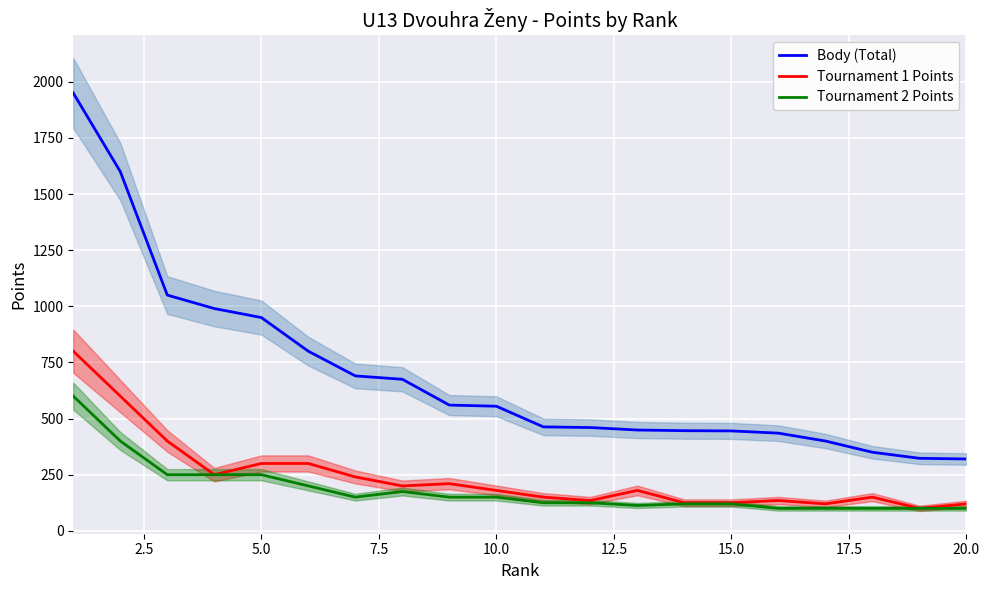

What is the maximum value for Body (Total)?

1950